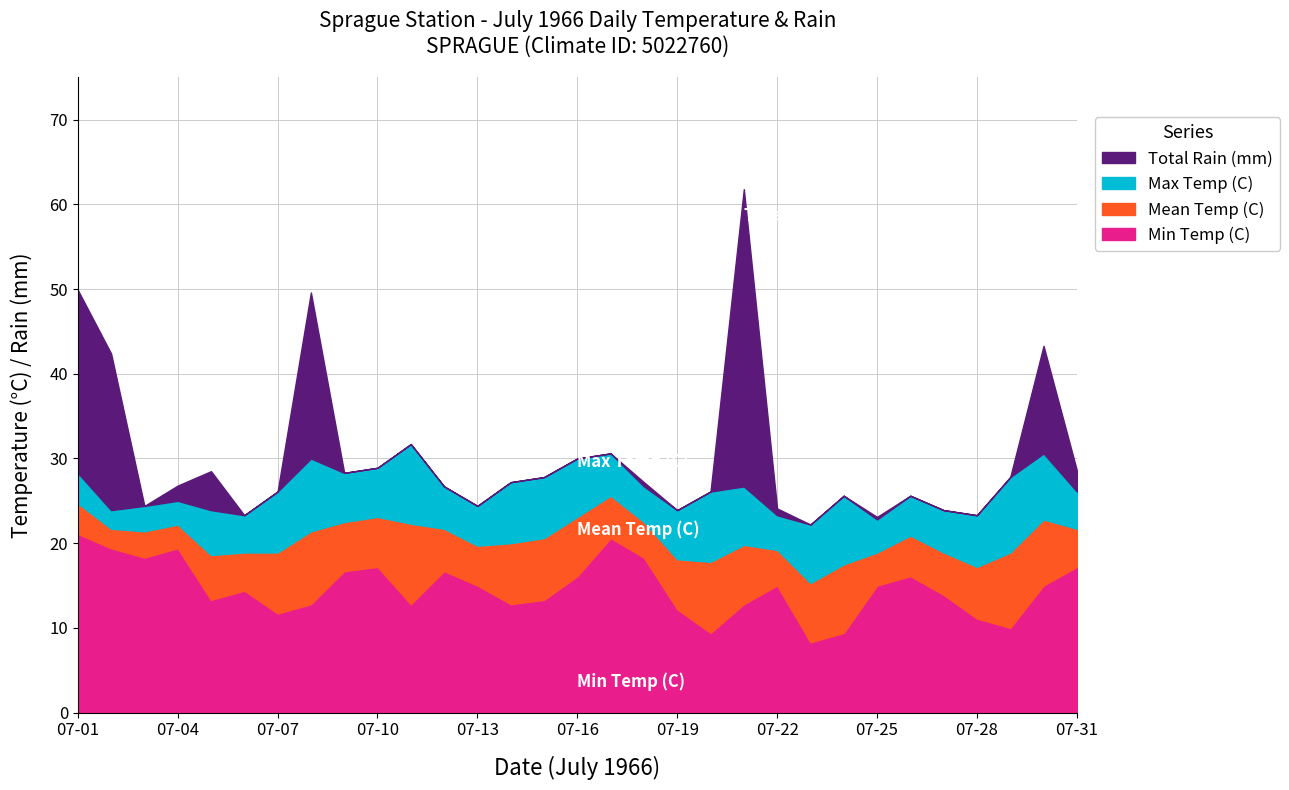

Count the number of data series in this chart.

4